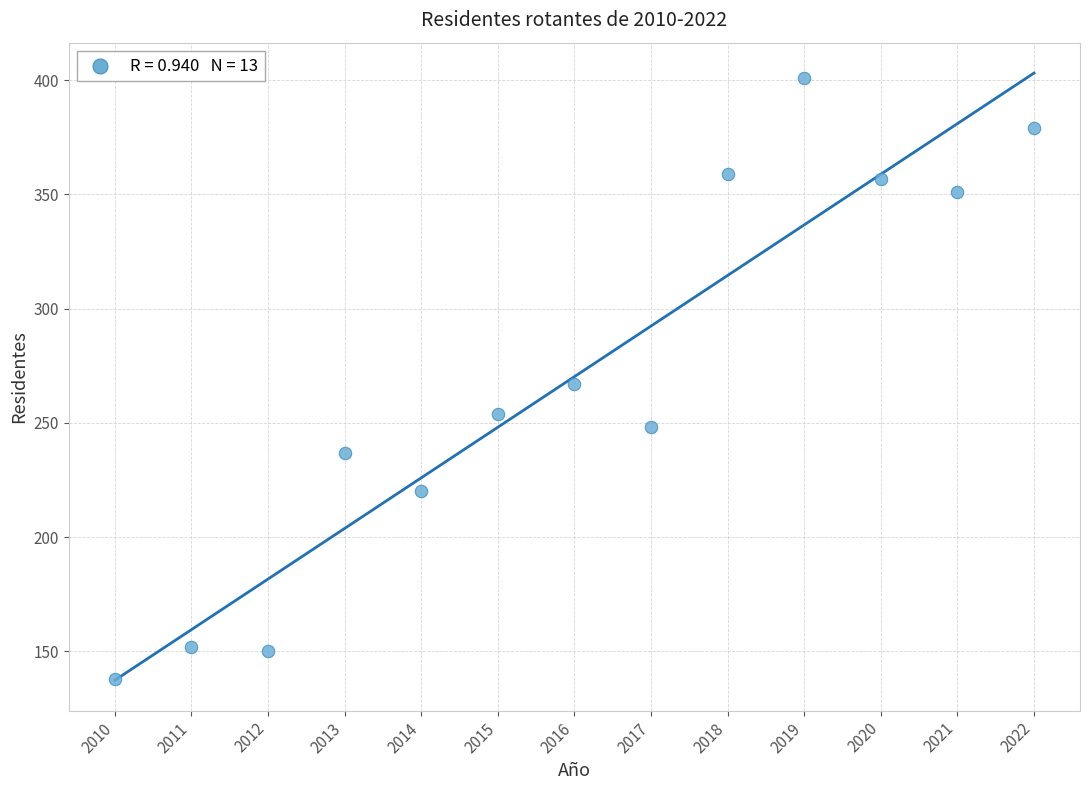

What is the range of Y values (max minus min)?

263